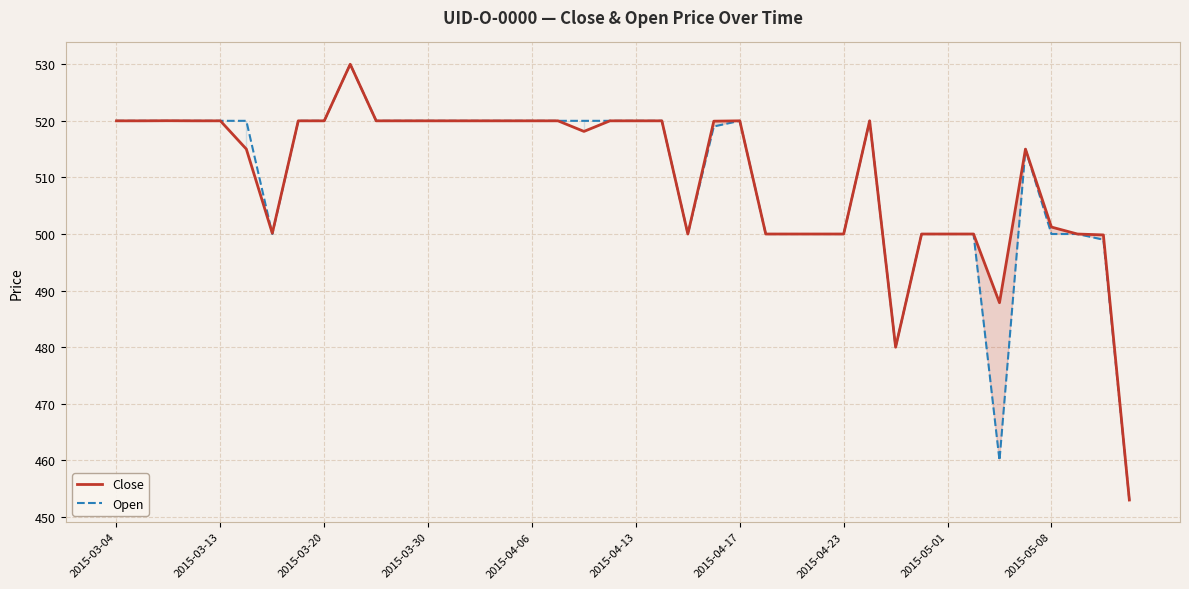

List the series in order of their overall mean, lowest first.

Open, Close